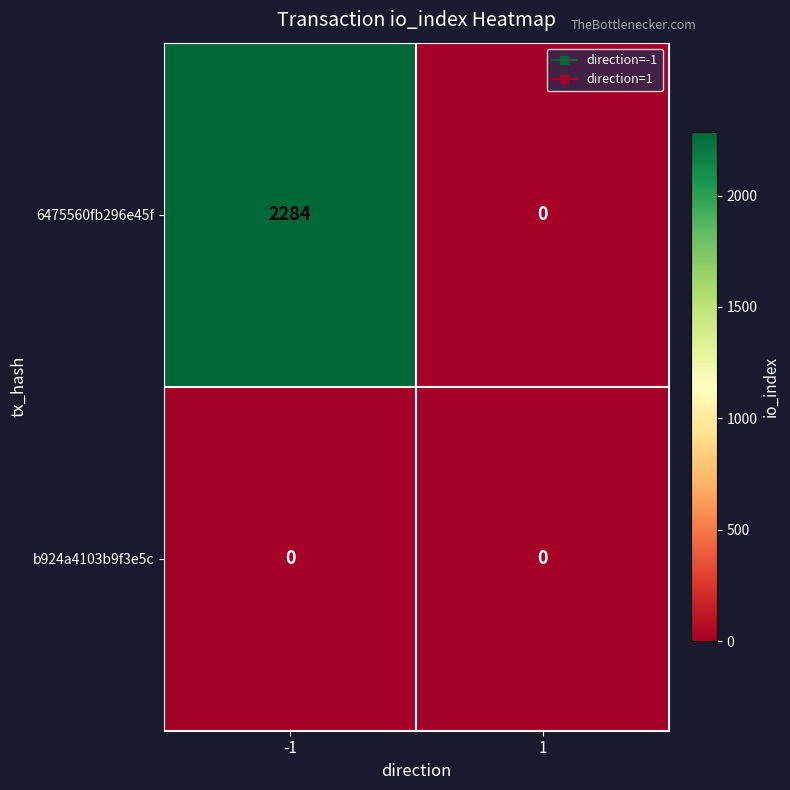

Which series changed the most between -1 and 1?

6475560fb296e45f